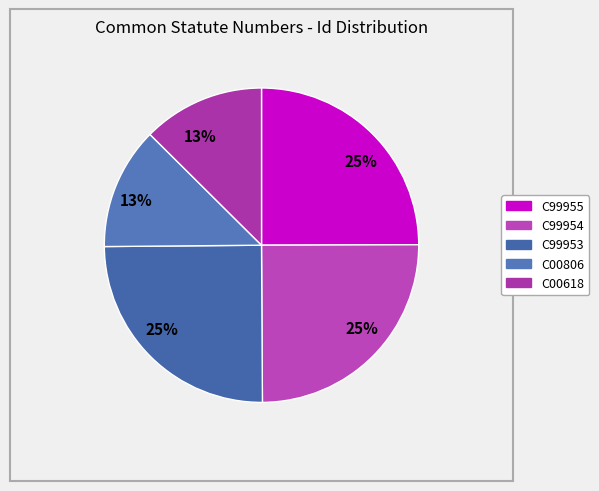

True or false: C00806 accounts for 13% of the total.

True